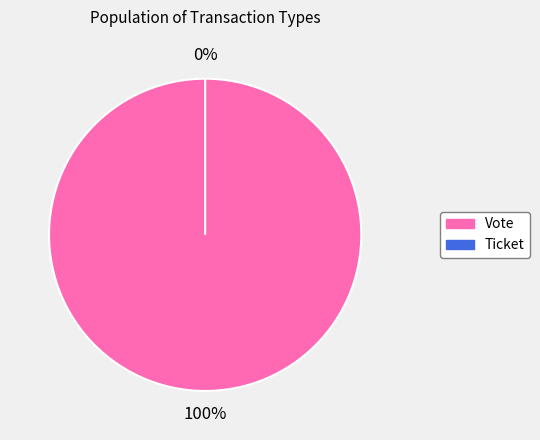

Count the number of slices in the pie.

2